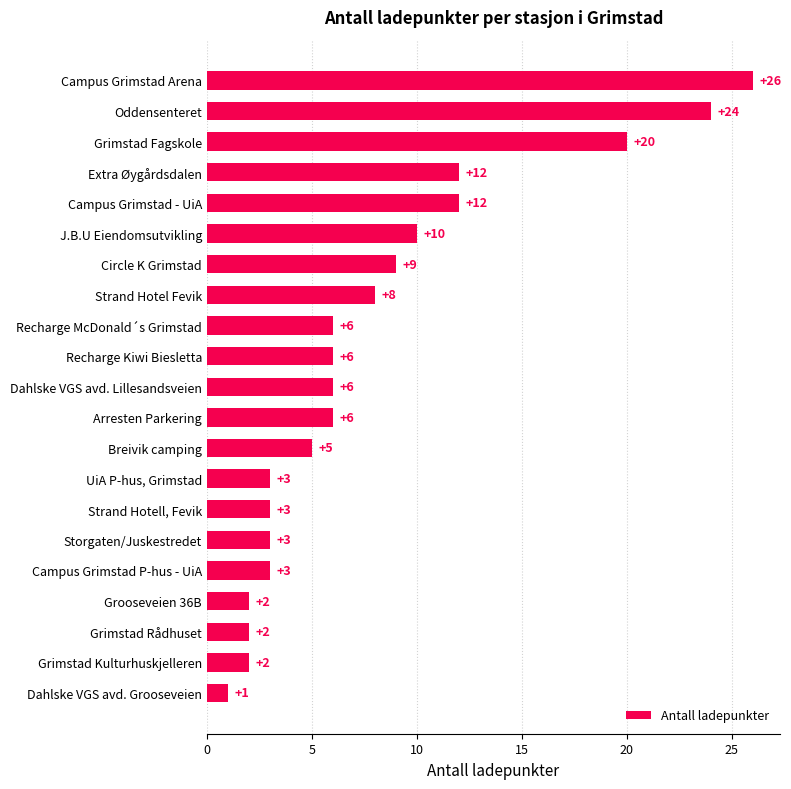

The chart shows a value of 2 at Grimstad Kulturhuskjelleren. True or false?

True